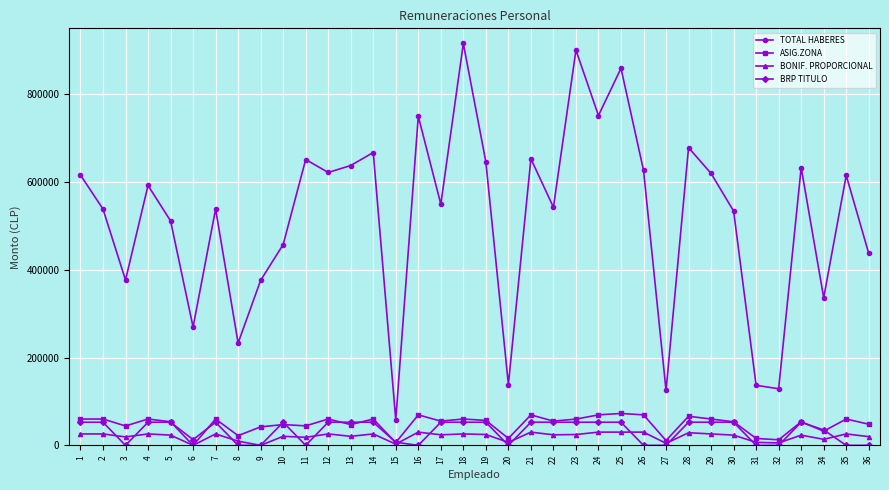

True or false: ASIG.ZONA and TOTAL HABERES intersect in this chart.

False